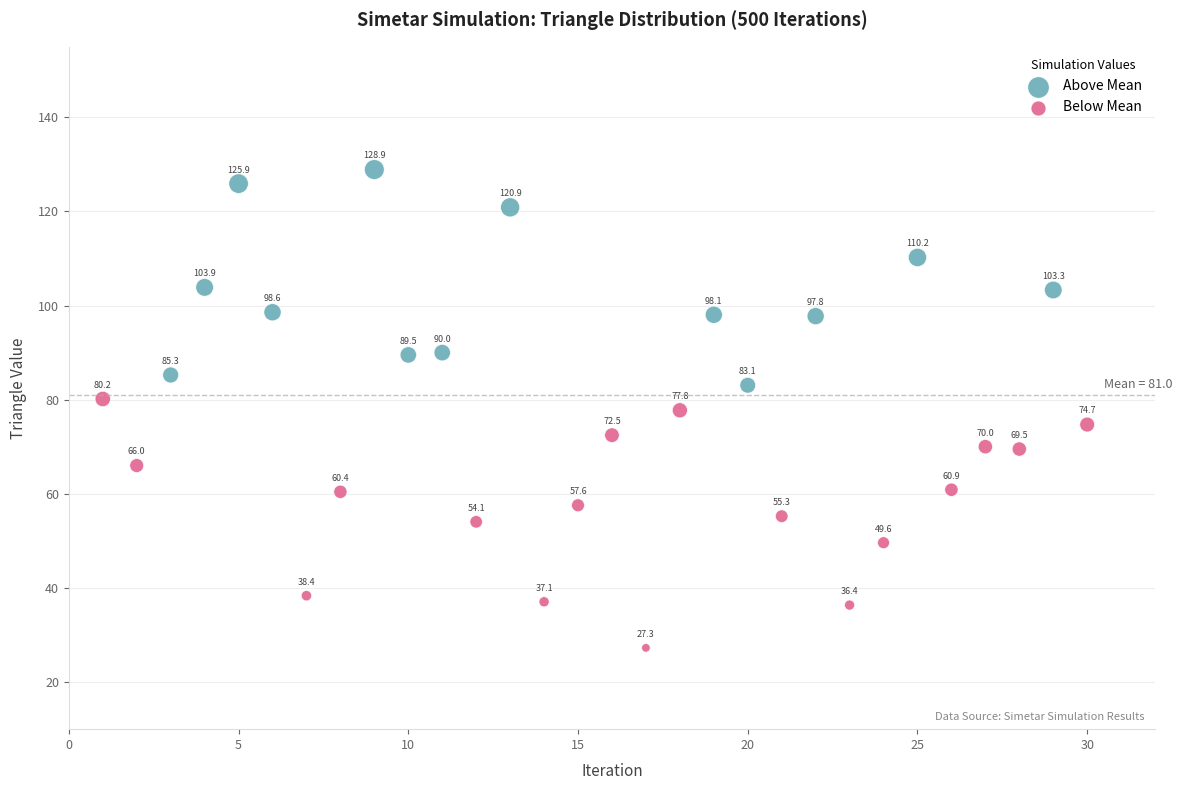

What are all the series names shown in the legend?

Above Mean, Below Mean